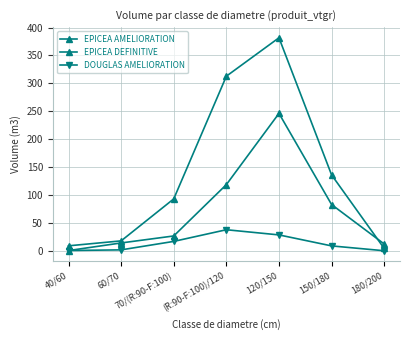

Does the chart have visible grid lines?

Yes